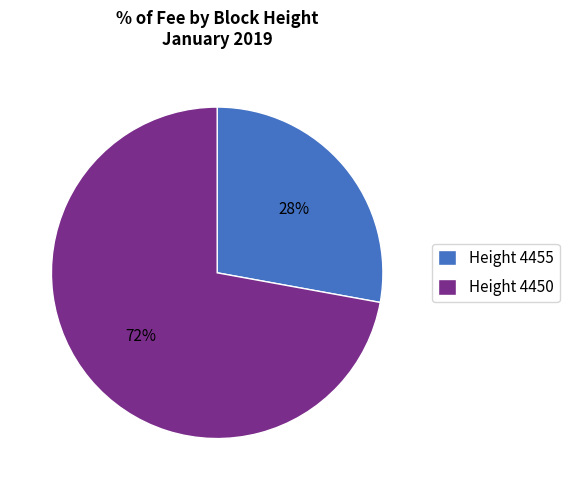

Which category has the smallest portion of the pie?

Height 4455